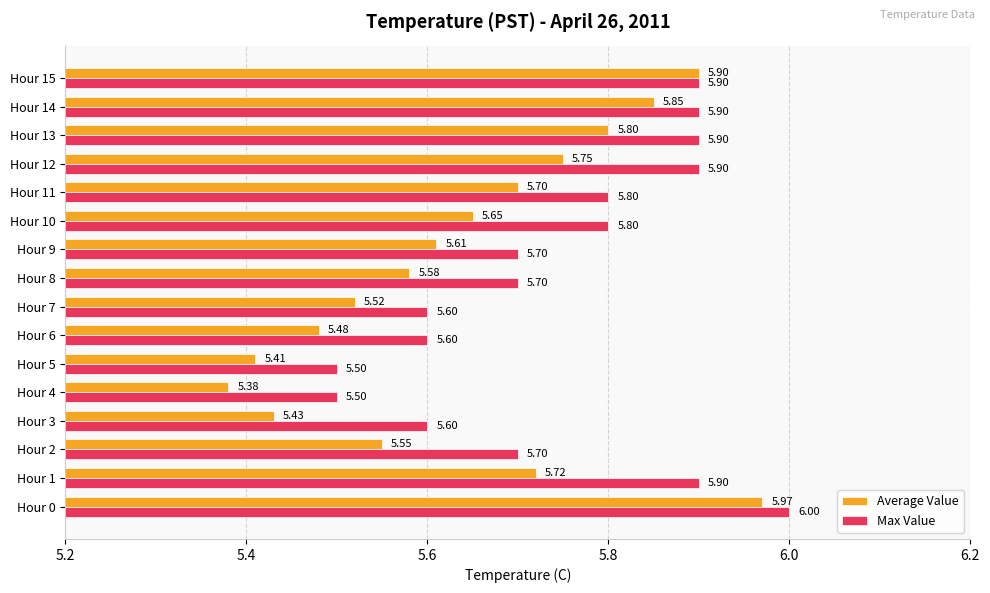

Which category has the highest value in the Max Value series?

Hour 0